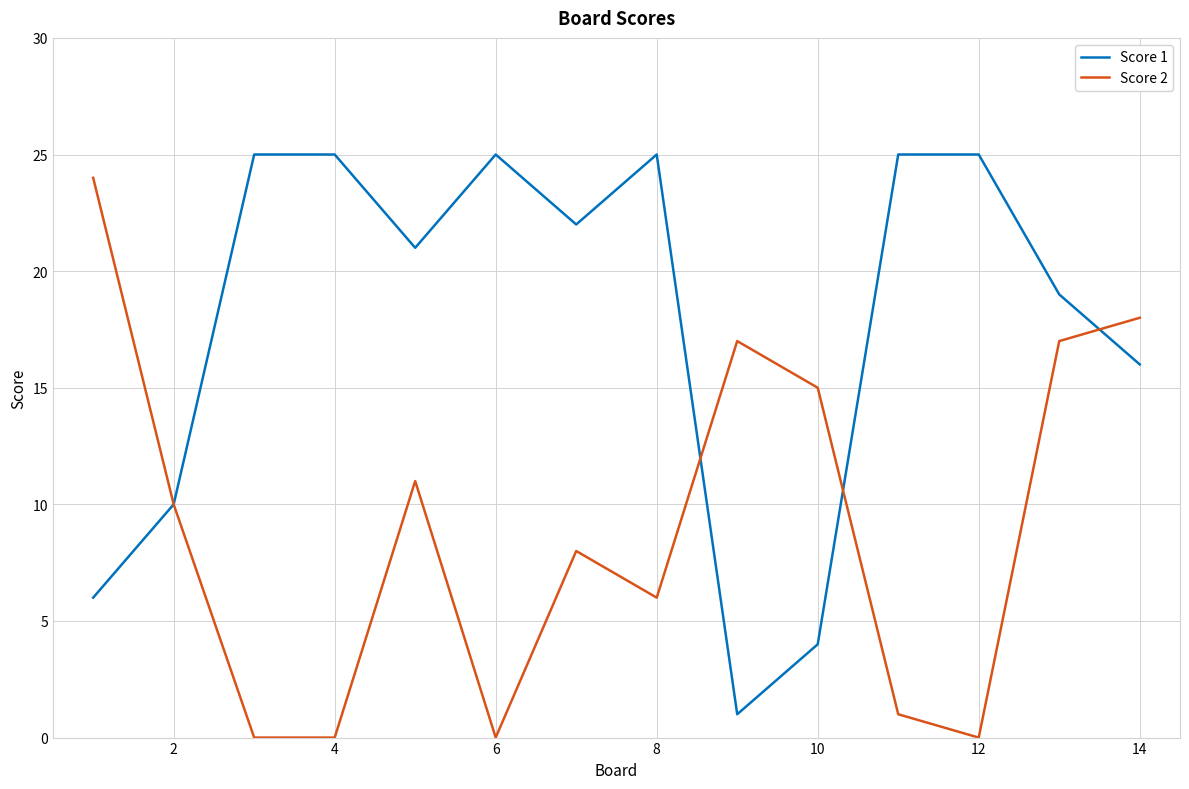

How many Score 1 values are between 10 and 25?

11